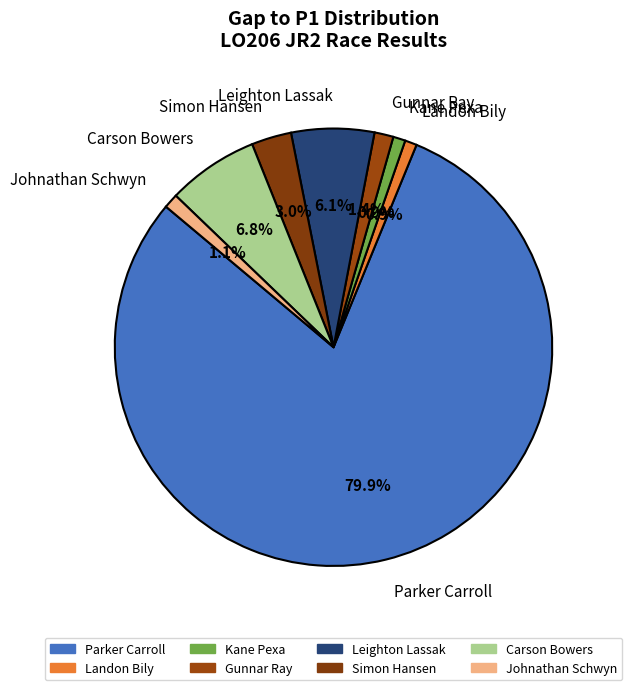

Which slice represents more than half of the pie?

Parker Carroll